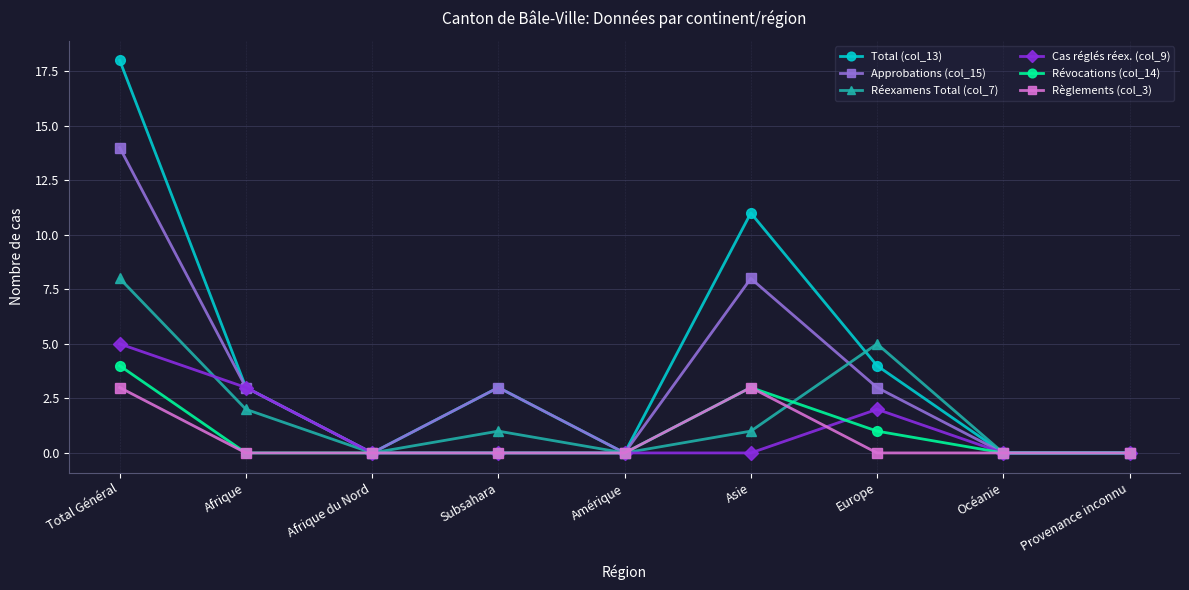

Which series has the largest range (max minus min)?

Total (col_13)